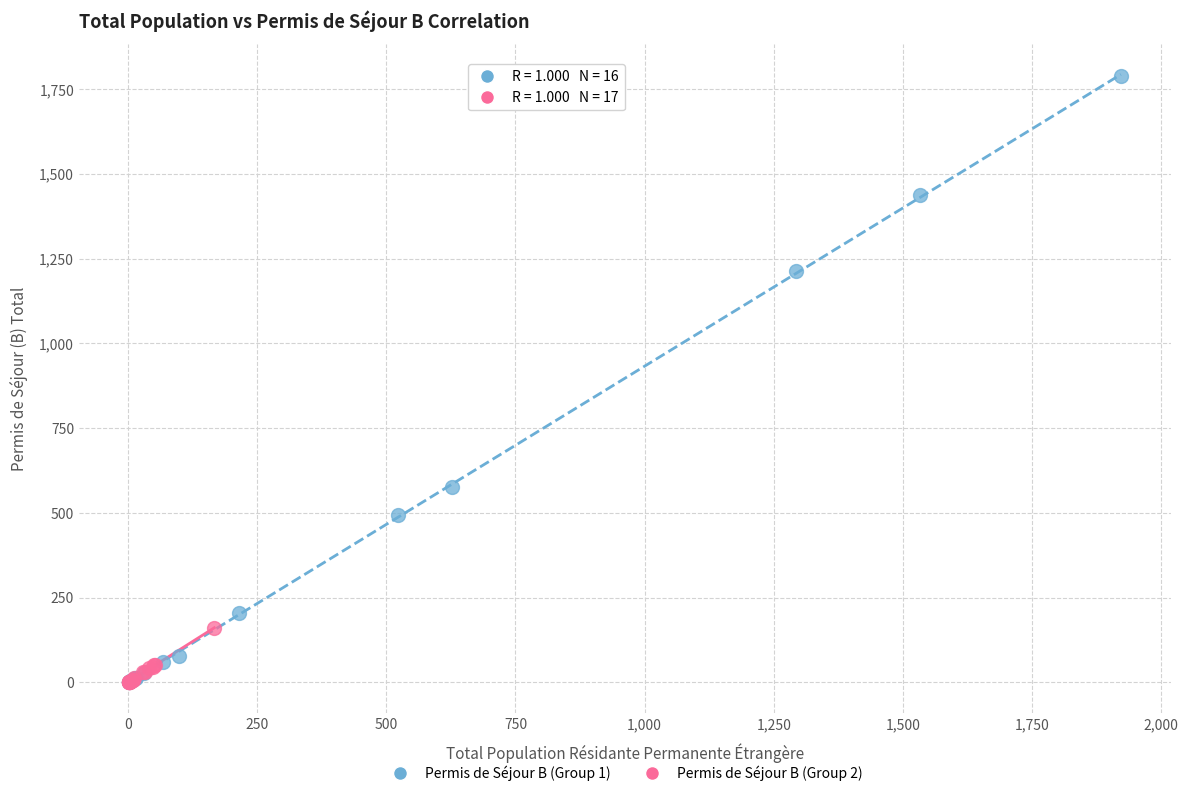

Which series contains the highest Y value?

Permis de Séjour B (Group 1)